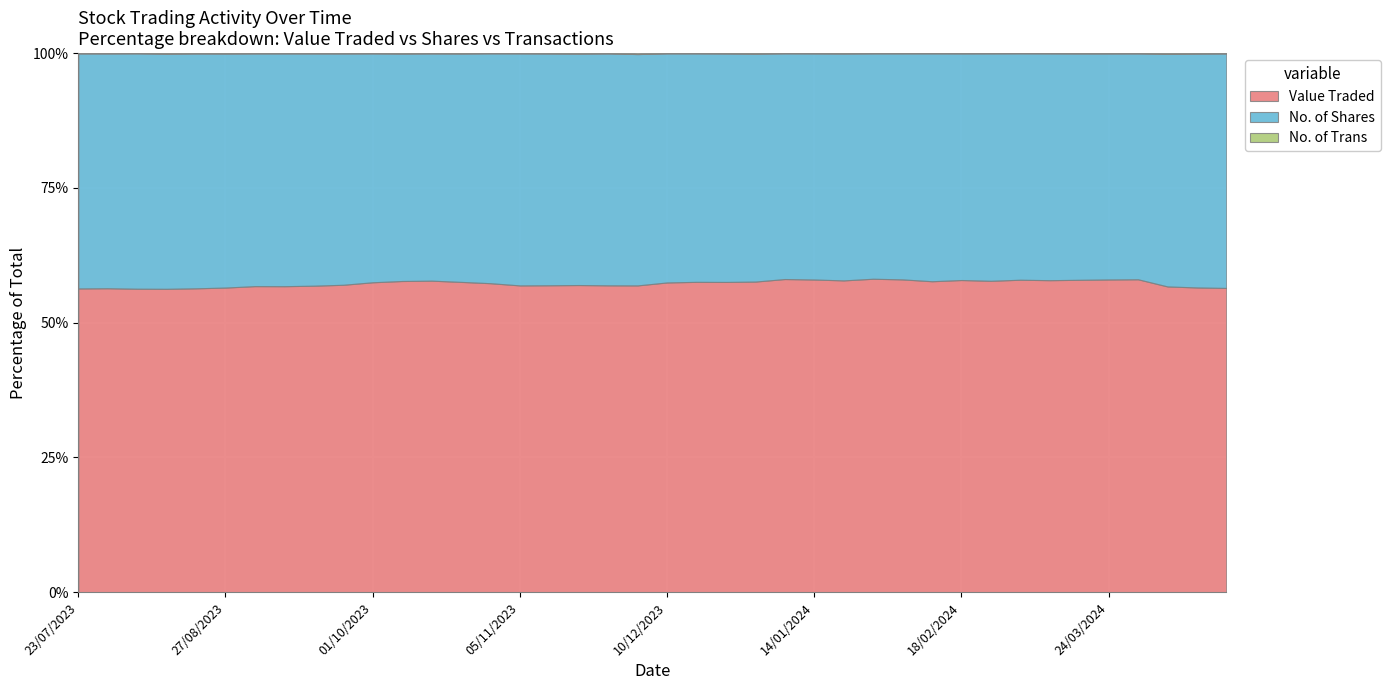

What is the value of the Value Traded point at the 36th from the left?

99757